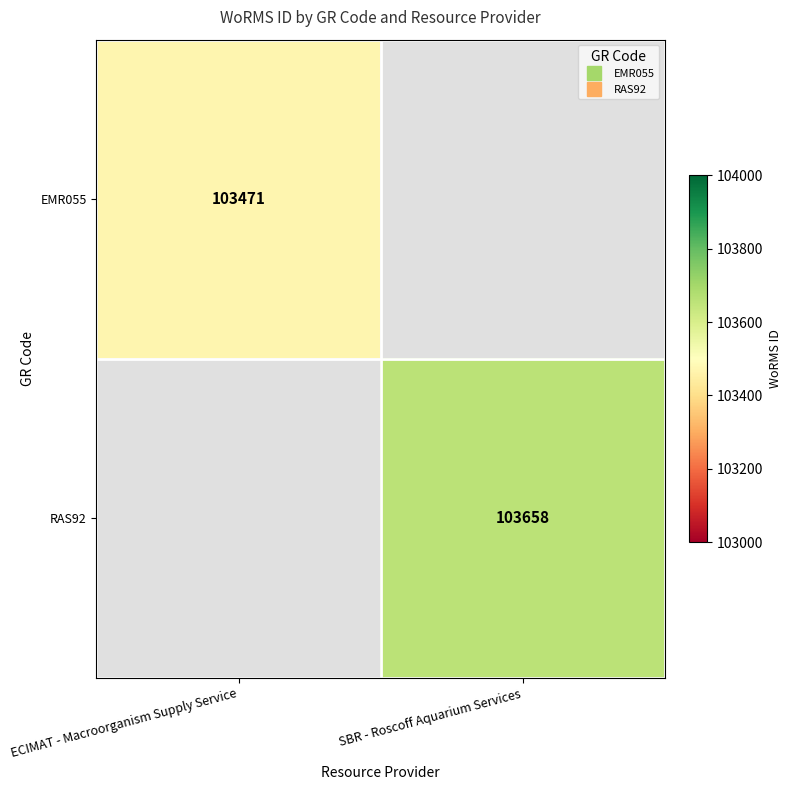

Is the value of EMR055 at SBR - Roscoff Aquarium Services greater than the value of RAS92 at SBR - Roscoff Aquarium Services?

No